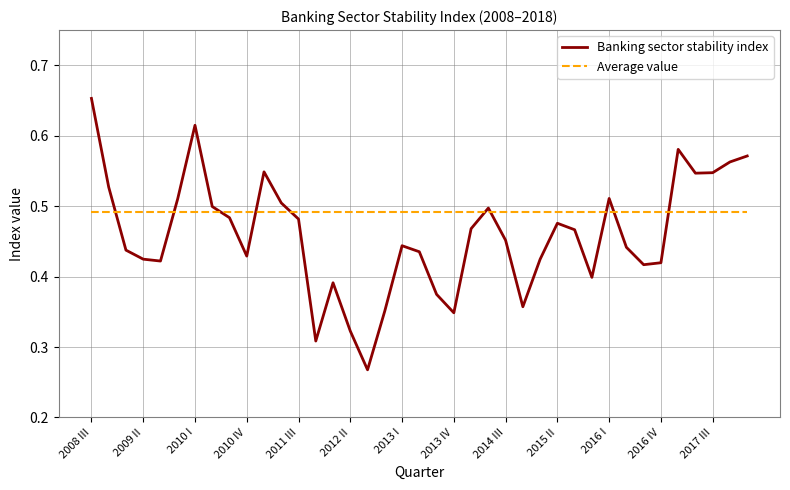

List the series in order of their overall mean, lowest first.

Banking sector stability index, Average value